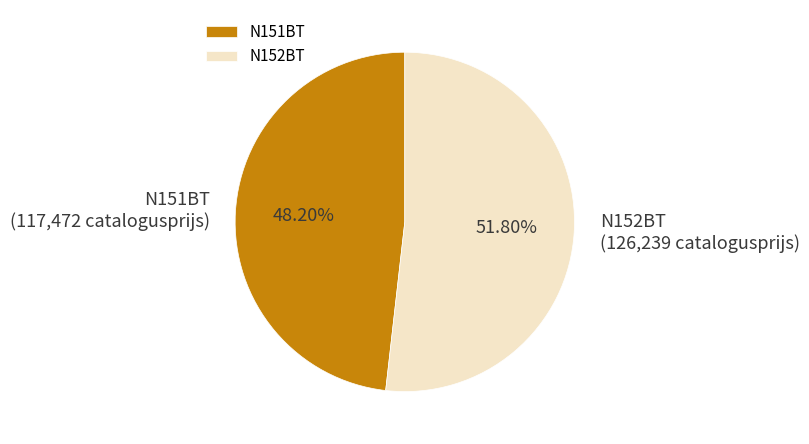

How many slices are in this pie chart?

2